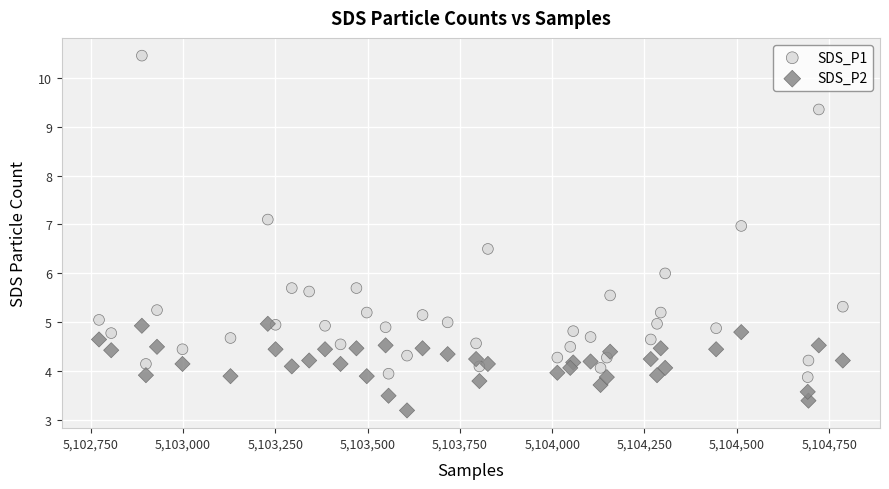

What are all the series names shown in the legend?

SDS_P1, SDS_P2